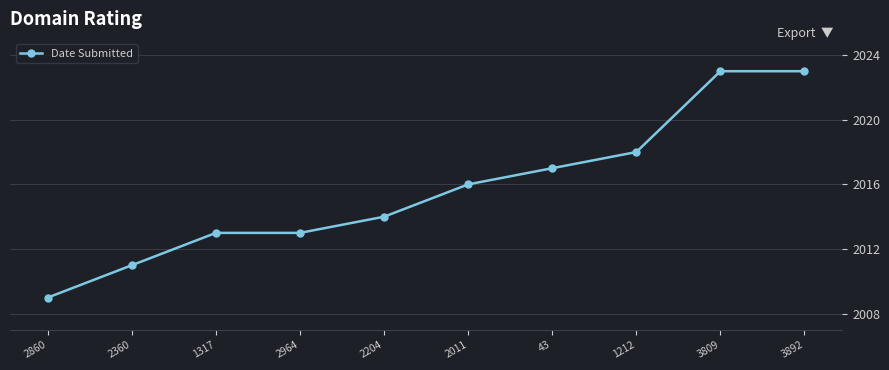

What is the sum of all values?

20157